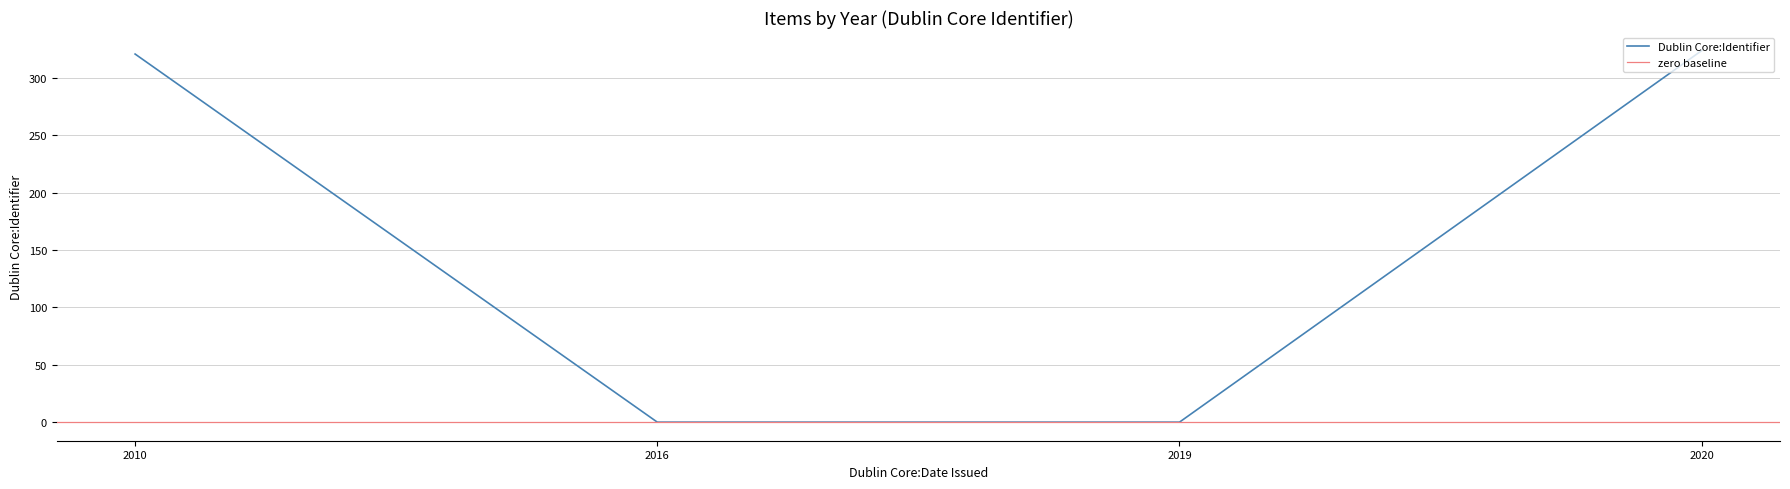

Which category has the highest value across all series?

2020